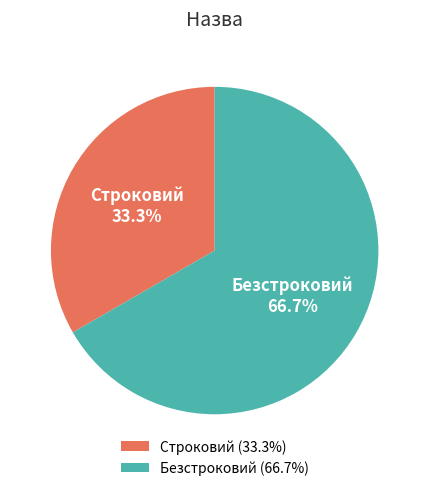

Combined, what portion of the pie is Безстроковий and Строковий?

100.0%